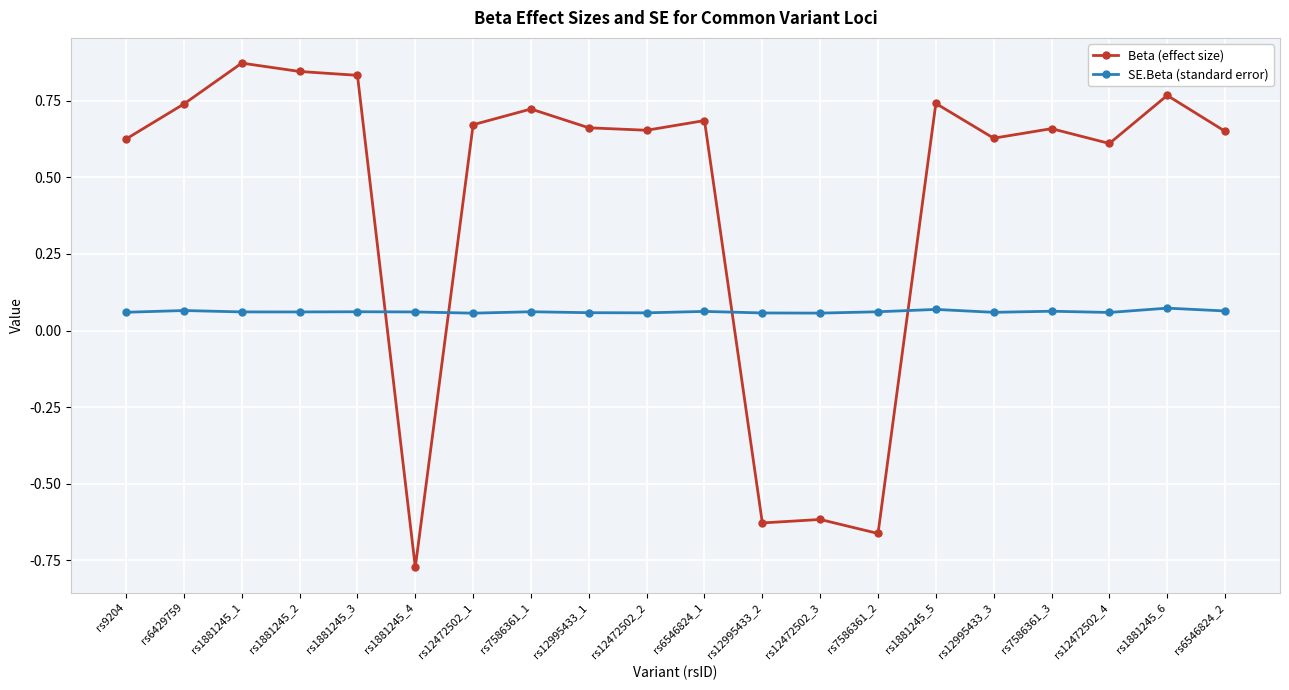

Rank the series at rs9204 from highest to lowest value.

Beta (effect size), SE.Beta (standard error)